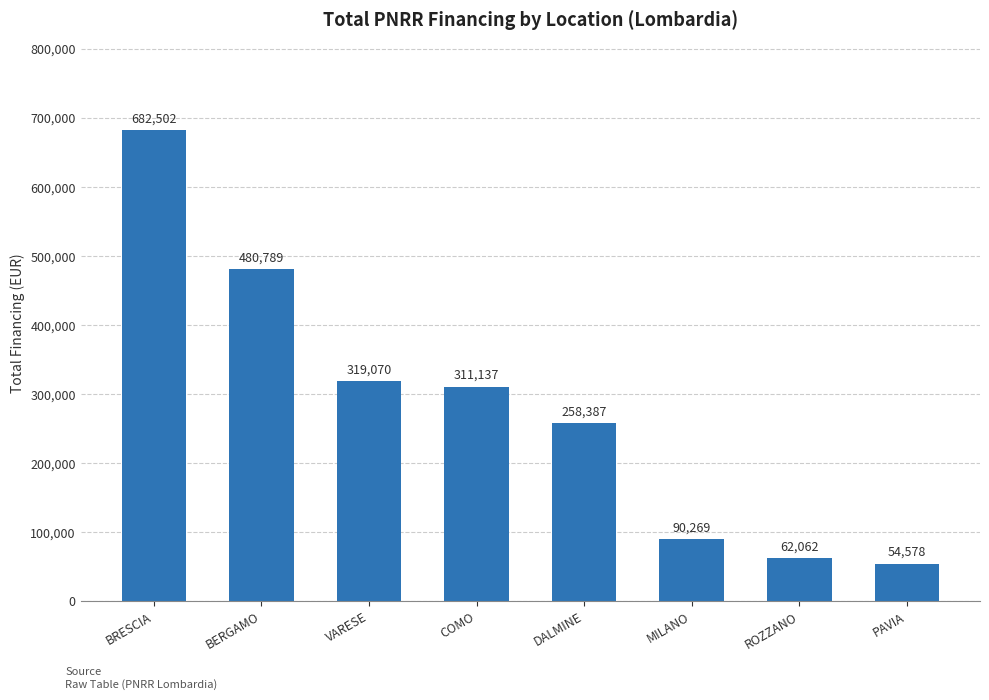

Where is the data nearest to the value 368540?

VARESE